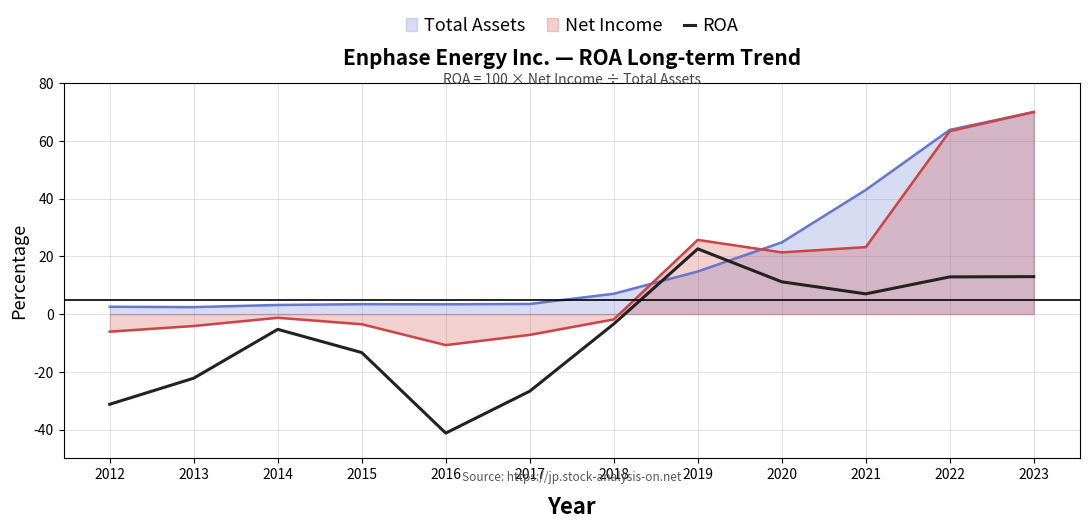

How many data points does each series have?

12